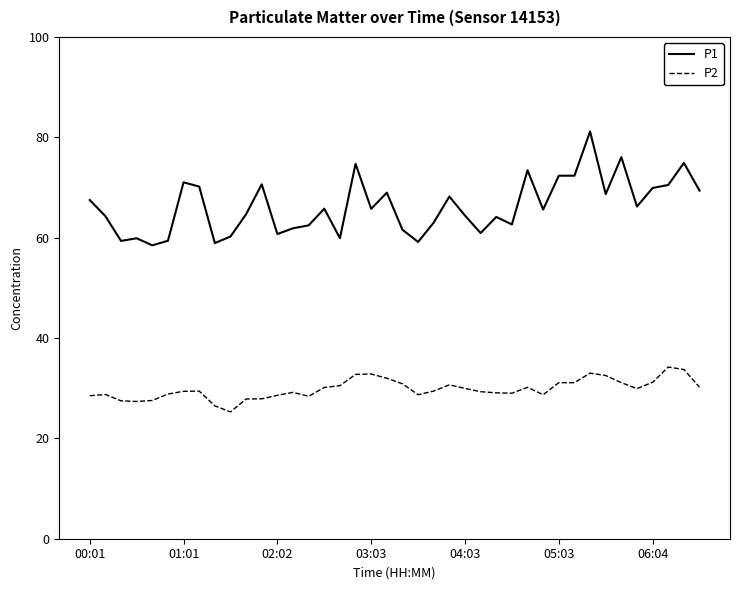

Which series has the largest total across all categories?

P1